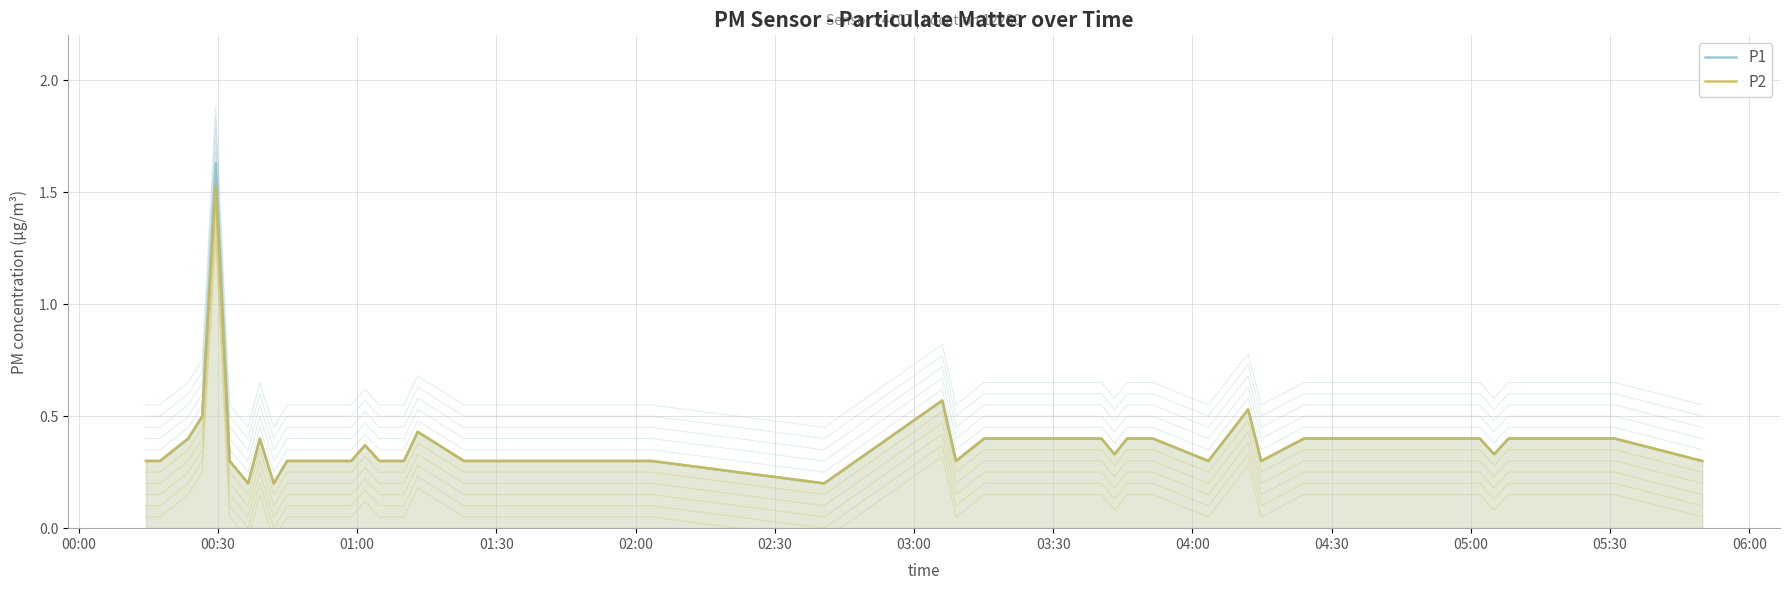

What is the average value of the P2 series?

0.4